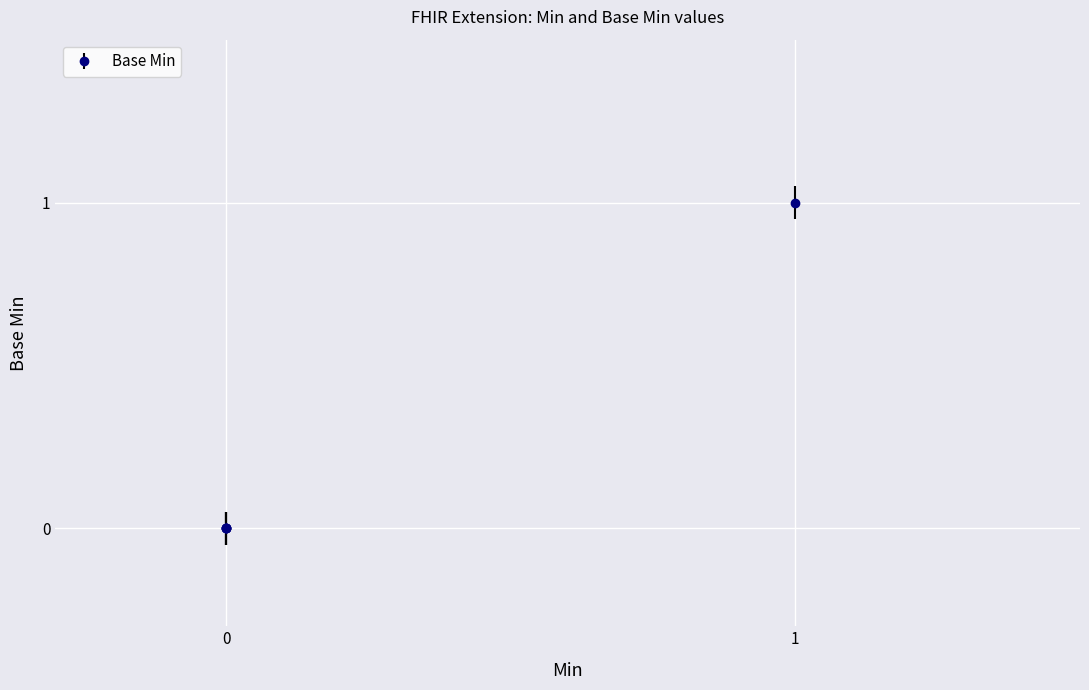

The chart shows a value of 0 at 0. True or false?

False